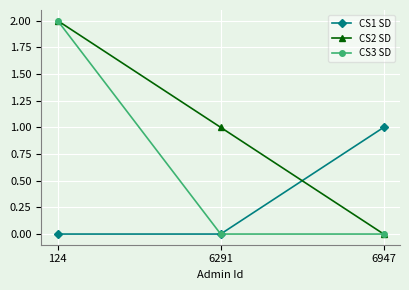

Which series changed the most between 124 and 6291?

CS3 SD